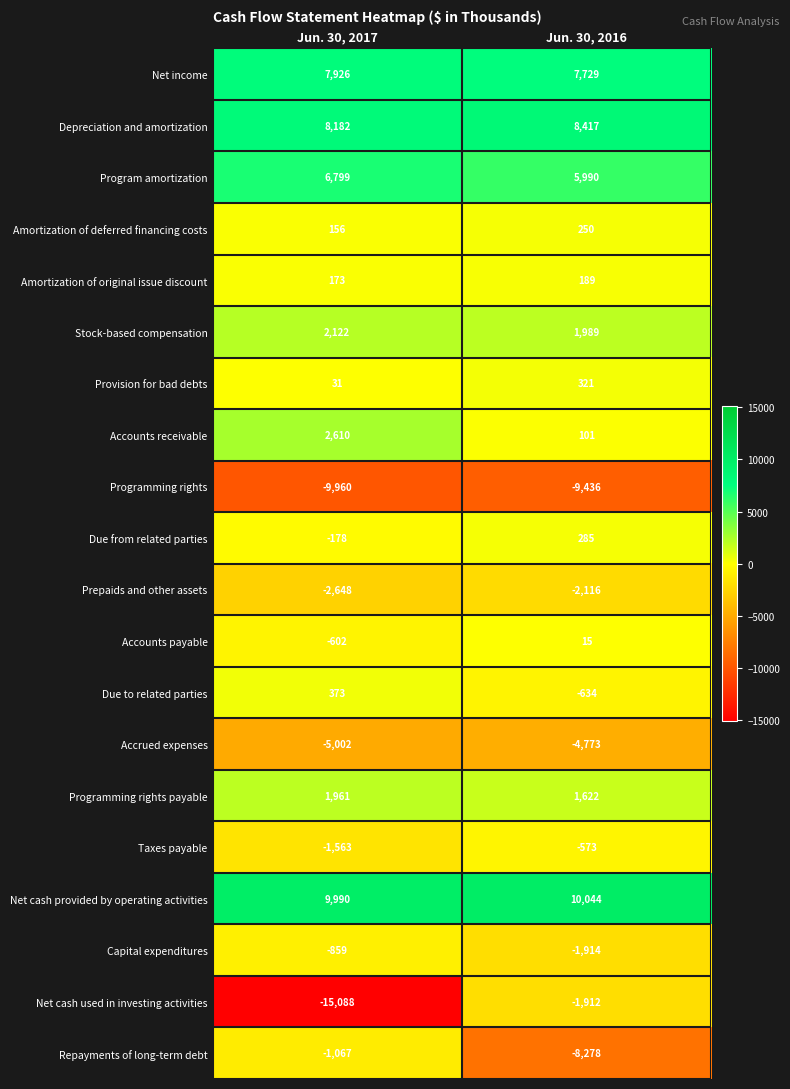

List the series in order of their peak value, lowest first.

Programming rights, Accrued expenses, Prepaids and other assets, Net cash used in investing activities, Repayments of long-term debt, Capital expenditures, Taxes payable, Accounts payable, Amortization of original issue discount, Amortization of deferred financing costs, Due from related parties, Provision for bad debts, Due to related parties, Programming rights payable, Stock-based compensation, Accounts receivable, Program amortization, Net income, Depreciation and amortization, Net cash provided by operating activities